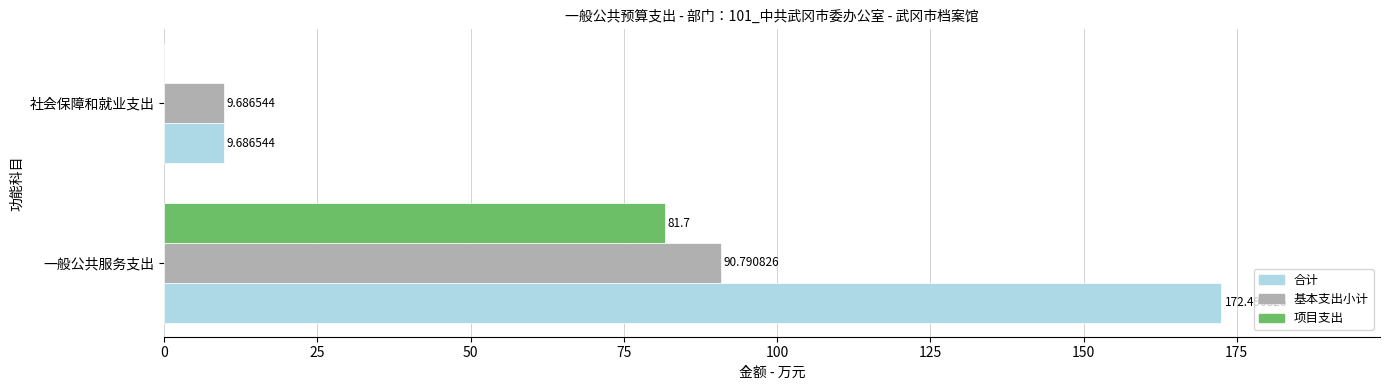

Which series has the largest total across all categories?

合计